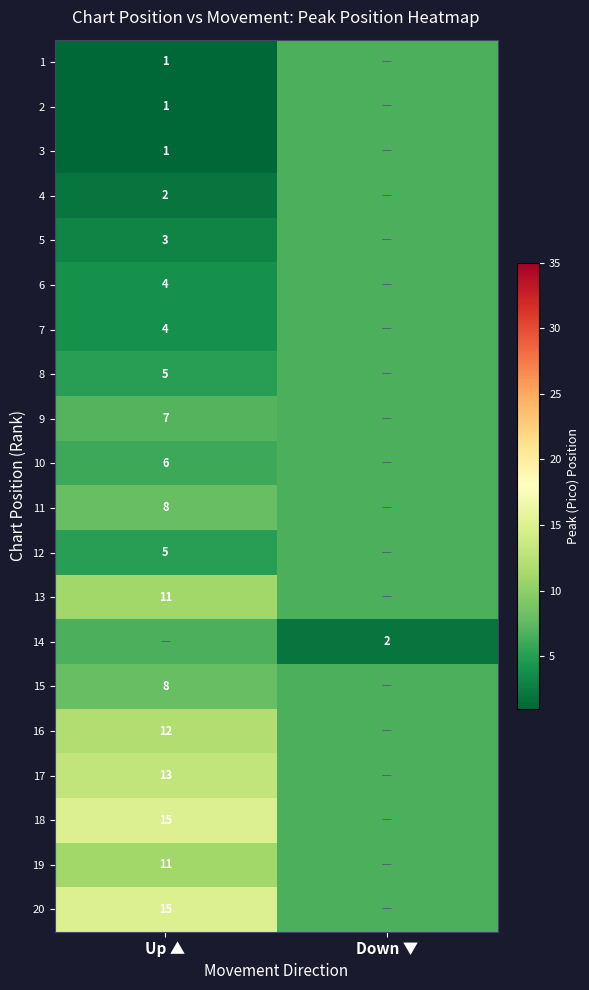

What is the difference between the highest and lowest values at Up ▲?

14.0